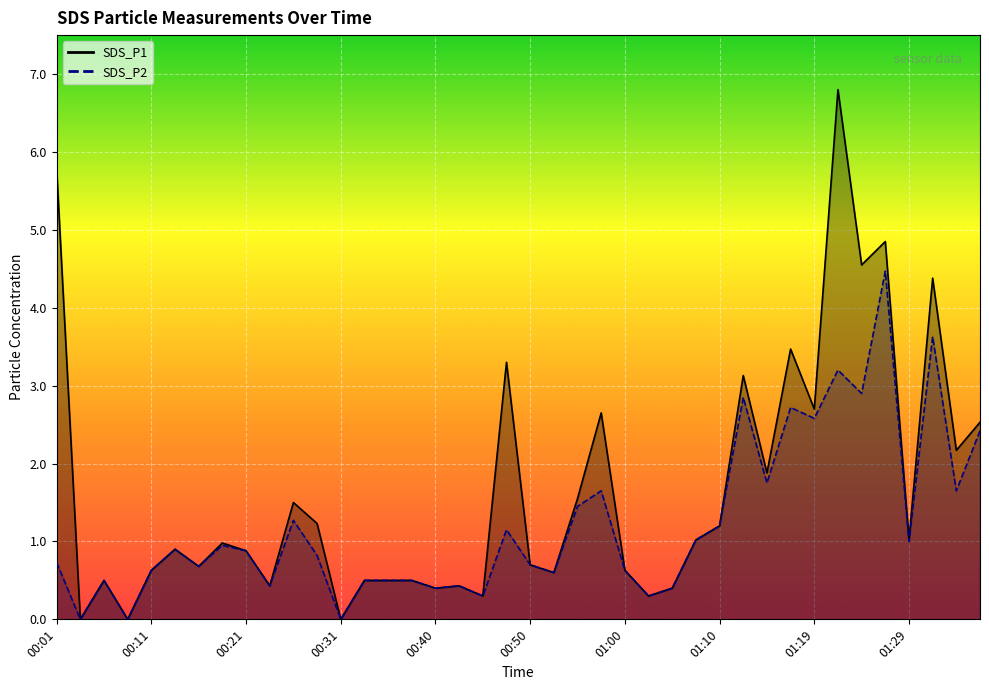

True or false: SDS_P2 has more than 1 points higher than both neighbors.

True